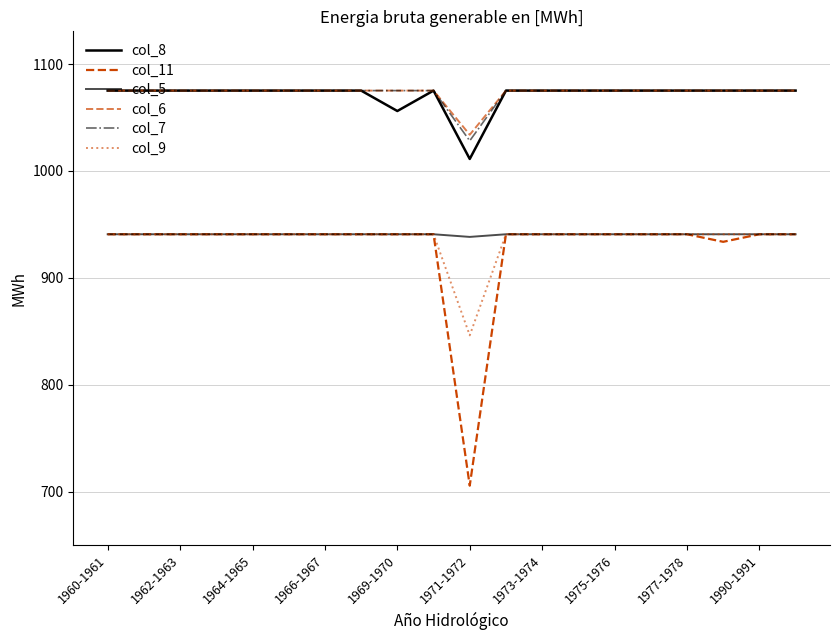

Reading left to right, what are all the values shown in this chart?

col_8: 1075.2	1075.2	1075.2	1075.2	1075.2	1075.2	1075.2	1075.2	1056.1	1075.2	1011.3	1075.2	1075.2	1075.2	1075.2	1075.2	1075.2	1075.2	1075.2	1075.2
col_11: 940.8	940.8	940.8	940.8	940.8	940.8	940.8	940.8	940.8	940.8	705.6	940.8	940.8	940.8	940.8	940.8	940.8	933.7	940.8	940.8
col_5: 940.8	940.8	940.8	940.8	940.8	940.8	940.8	940.8	940.8	940.8	938.3	940.8	940.8	940.8	940.8	940.8	940.8	940.8	940.8	940.8
col_6: 1075.2	1075.2	1075.2	1075.2	1075.2	1075.2	1075.2	1075.2	1075.2	1075.2	1033.9	1075.2	1075.2	1075.2	1075.2	1075.2	1075.2	1075.2	1075.2	1075.2
col_7: 1075.2	1075.2	1075.2	1075.2	1075.2	1075.2	1075.2	1075.2	1075.2	1075.2	1028.2	1075.2	1075.2	1075.2	1075.2	1075.2	1075.2	1075.2	1075.2	1075.2
col_9: 940.8	940.8	940.8	940.8	940.8	940.8	940.8	940.8	940.8	940.8	846.2	940.8	940.8	940.8	940.8	940.8	940.8	940.8	940.8	940.8